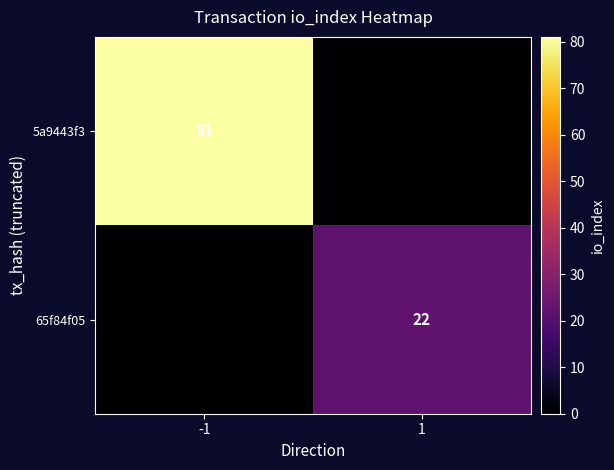

The 5a9443f3 series shows 25 at -1. True or false?

False